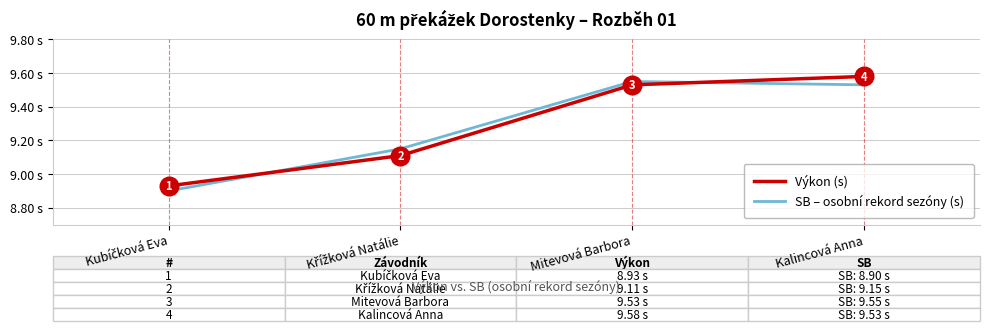

True or false: Výkon (s) has more than 1 interior local peaks.

False